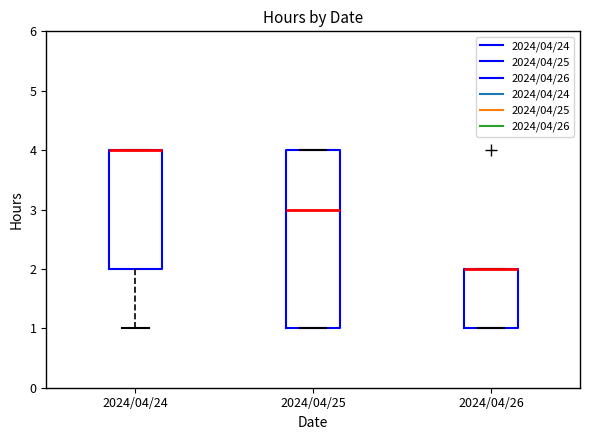

Reading left to right, transcribe this box plot: for each box, give where its median line is, the range the box spans, and where its two whiskers end, as read against the y-axis. The values are not printed on the chart, so give them approximately, as read against the axis.

2024/04/24: median 4 (drawn on the box's upper edge), box 2 to 4, whiskers 1 to 4
2024/04/25: median 3, box 1 to 4, whiskers 1 to 4
2024/04/26: median 2 (drawn on the box's upper edge), box 1 to 2, whiskers 1 to 2